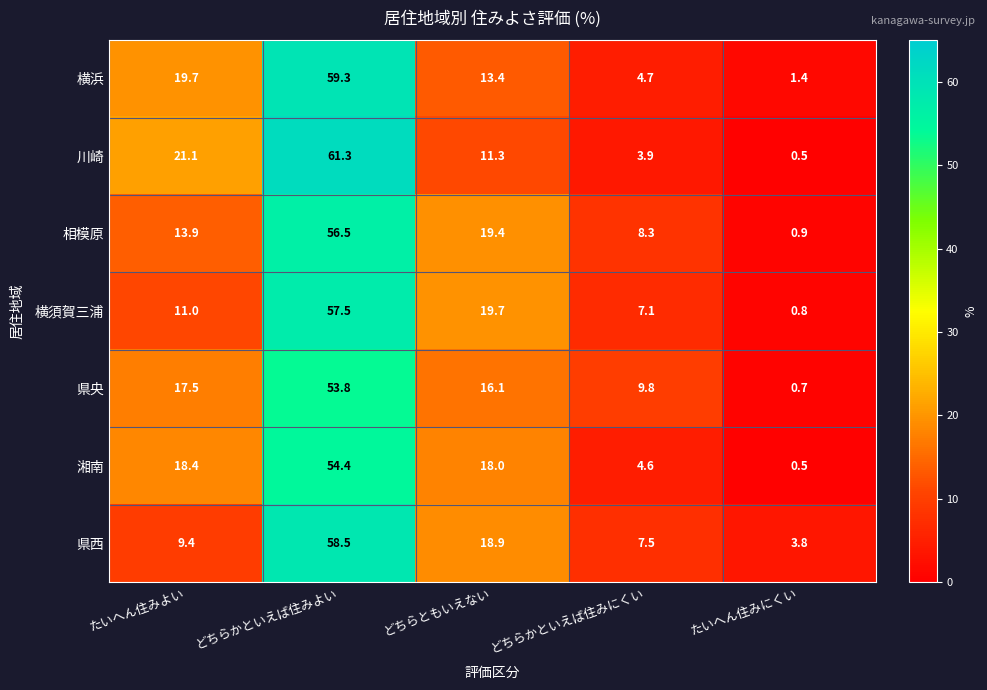

At どちらともいえない, list the series in order from smallest to largest.

川崎, 横浜, 県央, 湘南, 県西, 相模原, 横須賀三浦